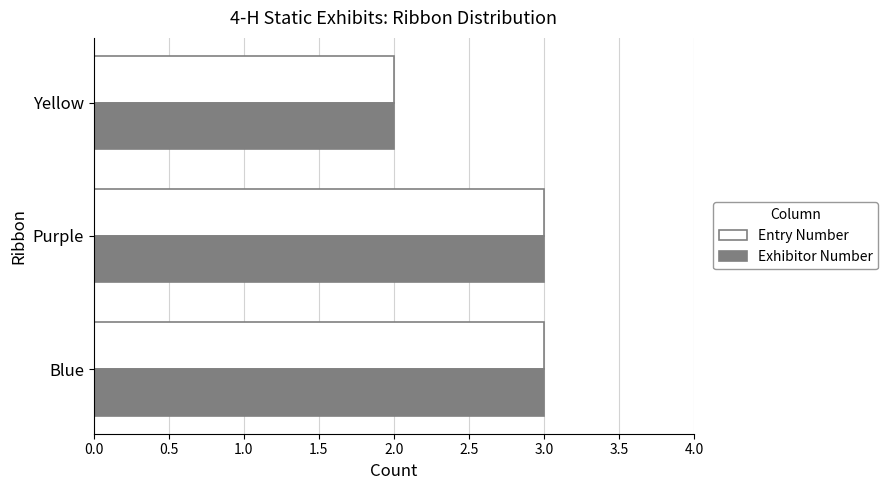

Count the Exhibitor Number values in the range 2 to 3.

3